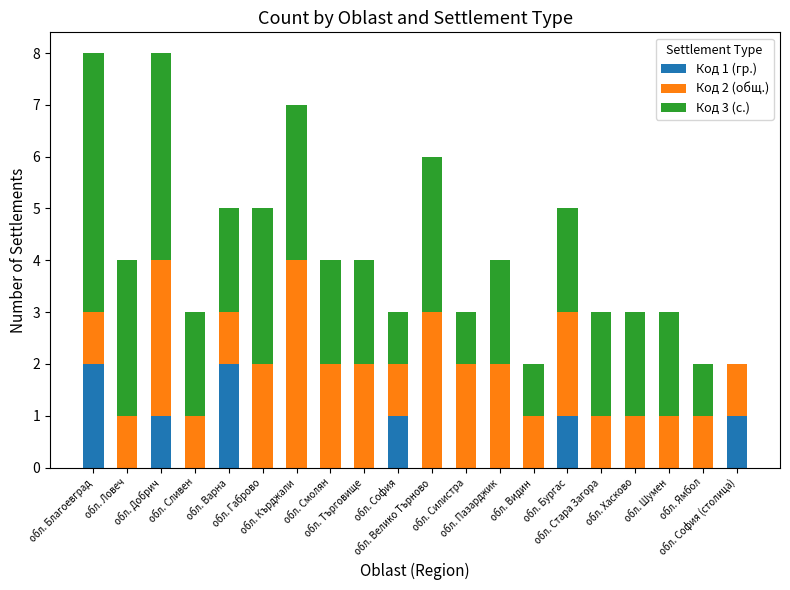

Are the bars horizontal?

No